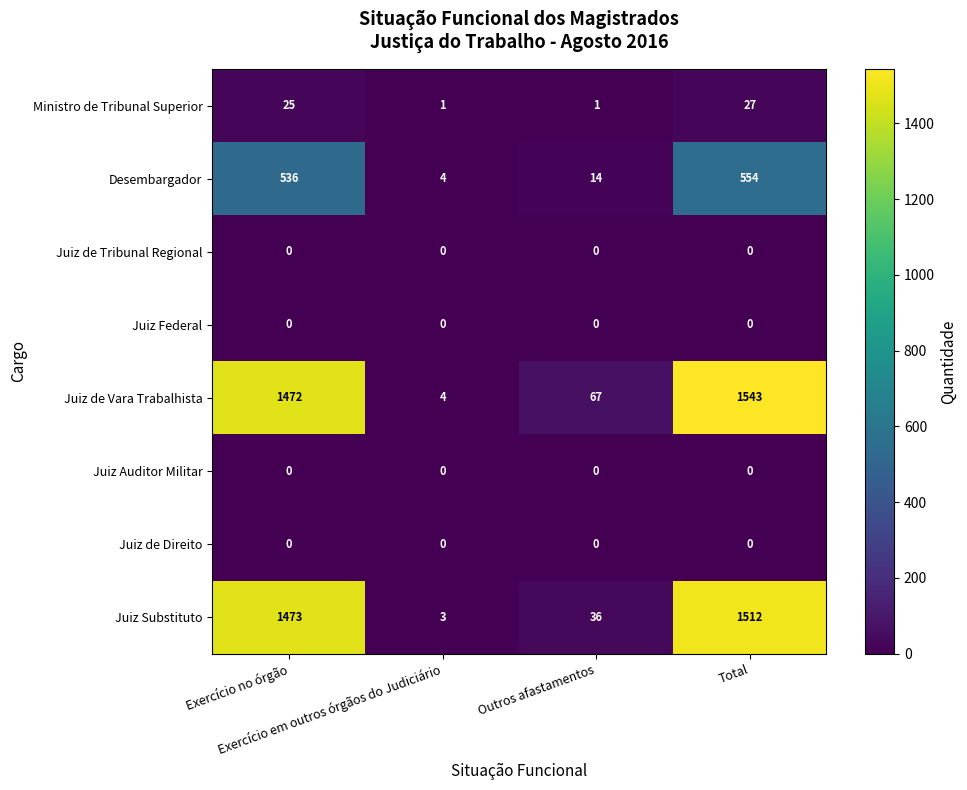

What is the greatest value displayed?

1543